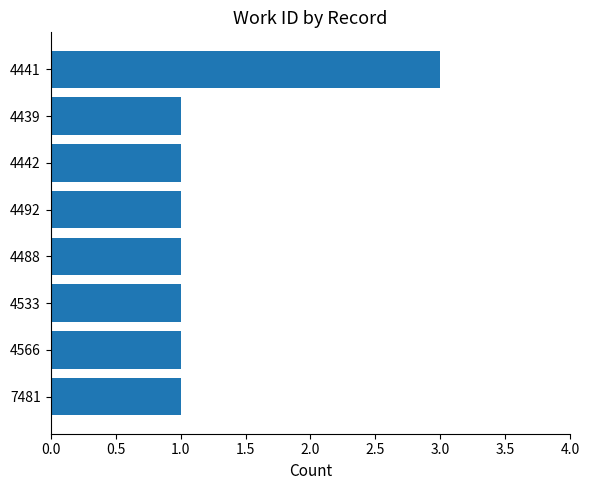

What is the sum of all values?

10